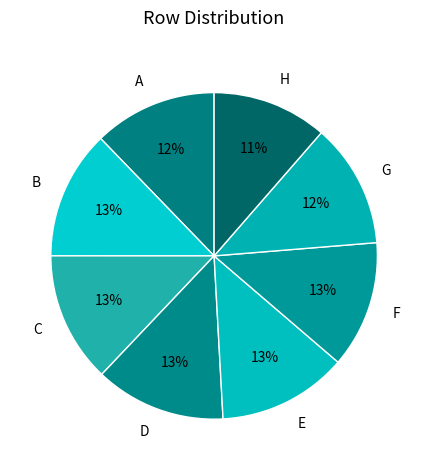

Is it true that C is 20% of the pie?

False